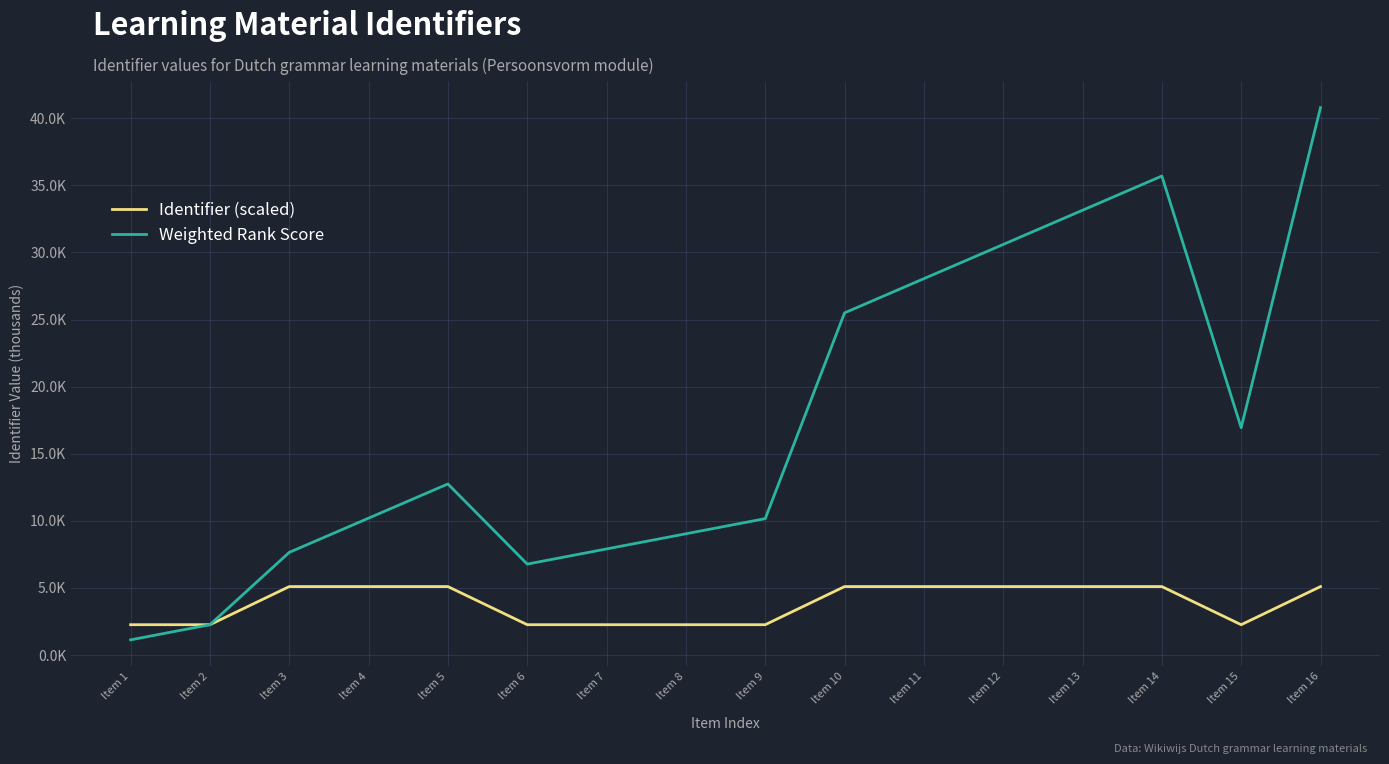

List the series in order of their overall mean, highest first.

Weighted Rank Score, Identifier (scaled)